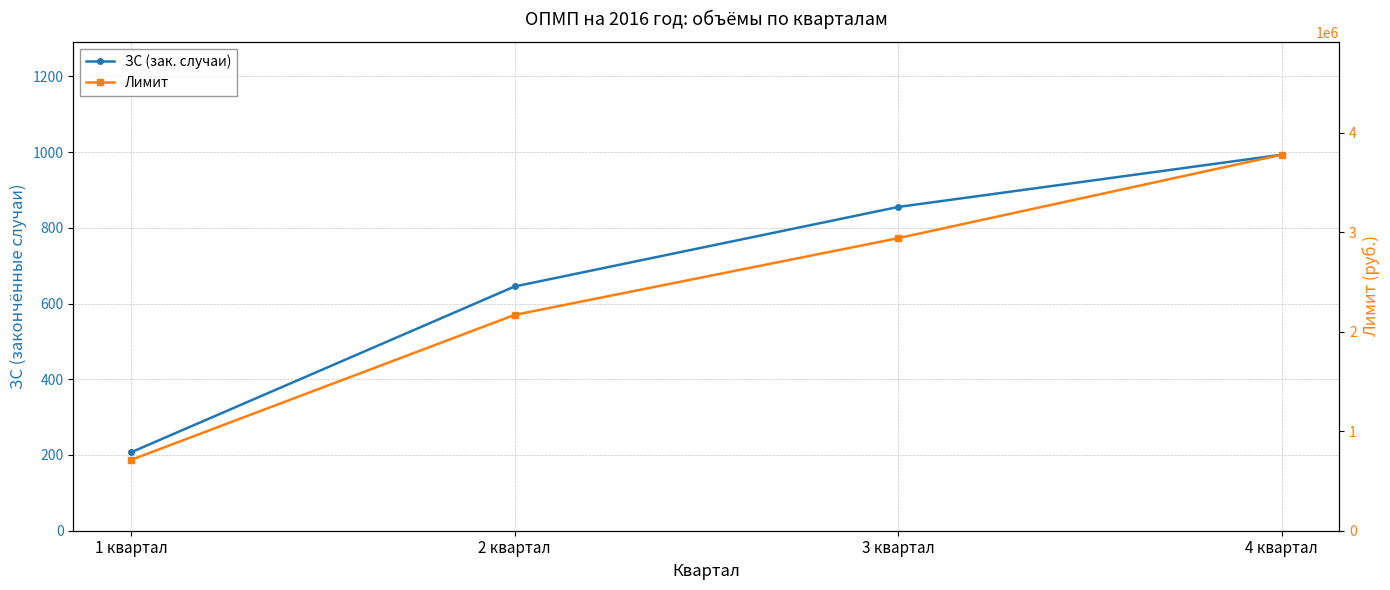

Which series changed the most between 1 квартал and 3 квартал?

Лимит